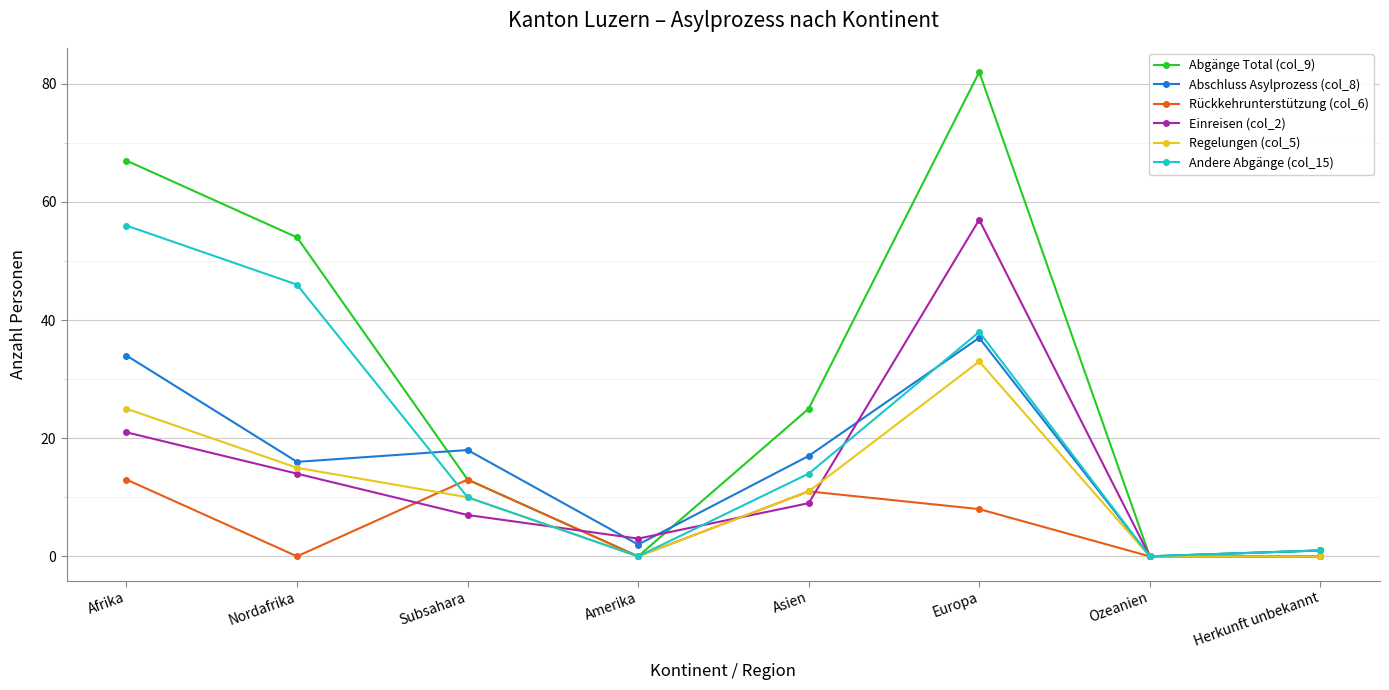

What position from the left is Subsahara?

3